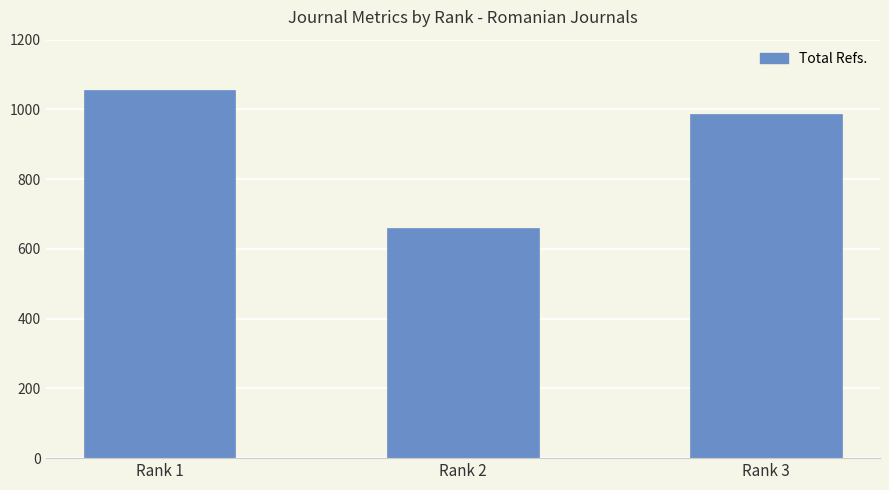

Reading right to left, extract all data points from this chart.

Rank 3=987	Rank 2=661	Rank 1=1057